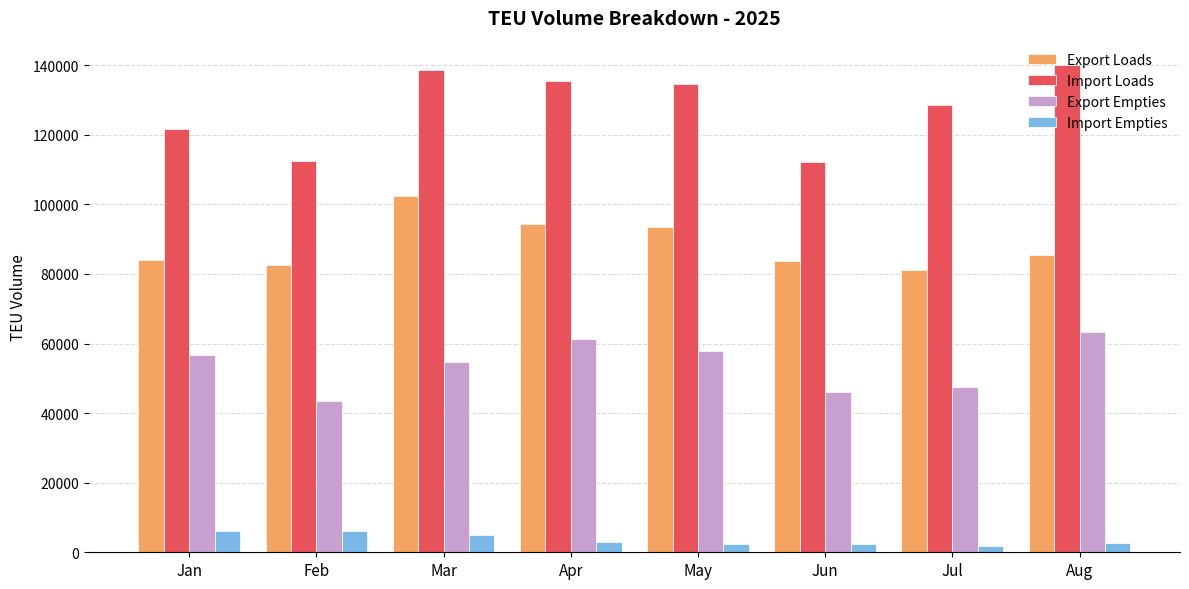

Rank the series at Jul from highest to lowest value.

Import Loads, Export Loads, Export Empties, Import Empties